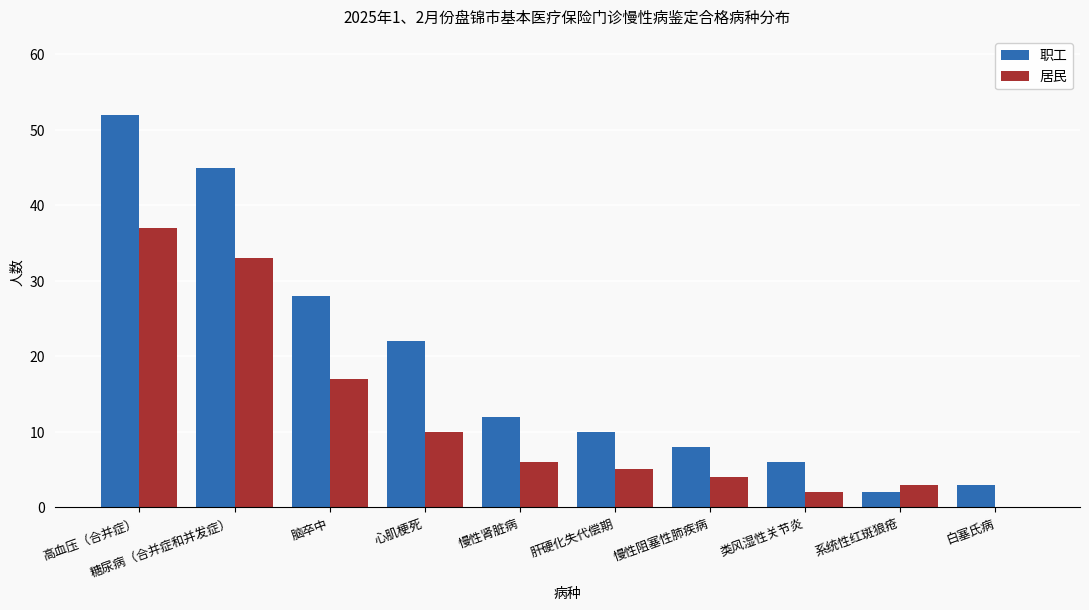

Which series has the largest range (max minus min)?

职工